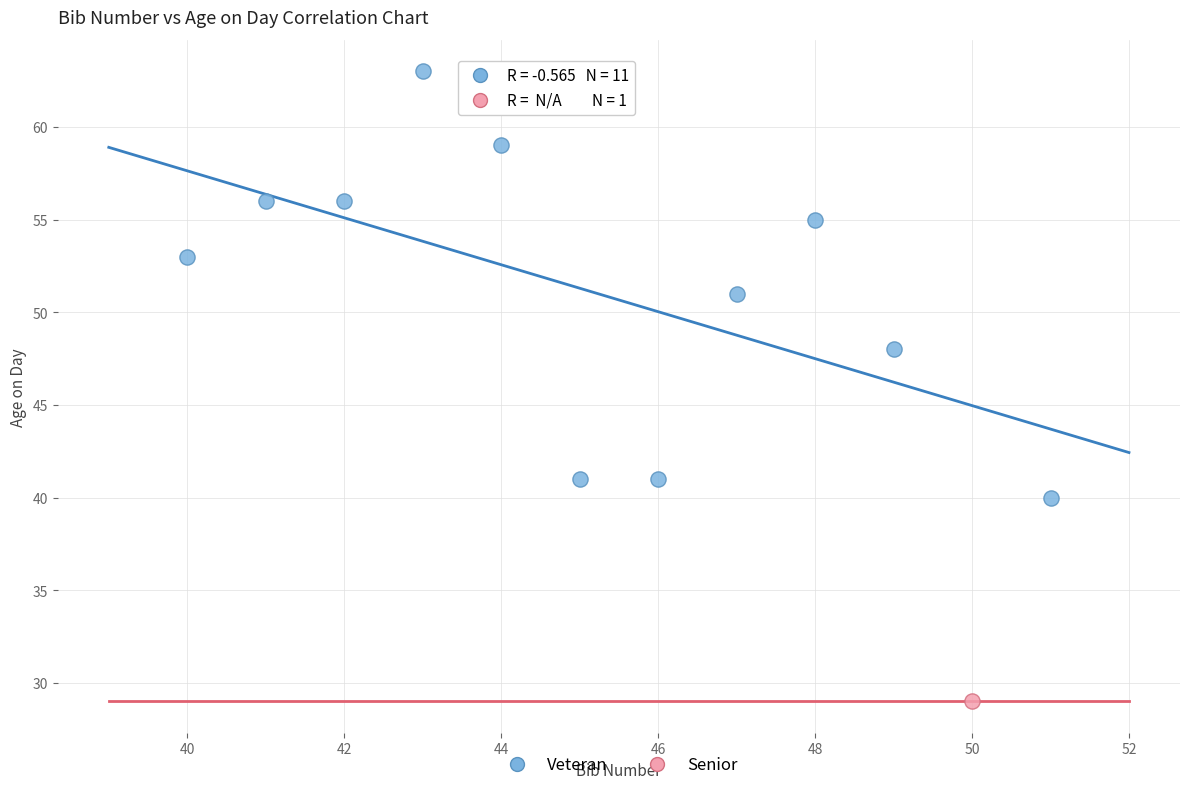

What are all the series names shown in the legend?

Veteran, Senior